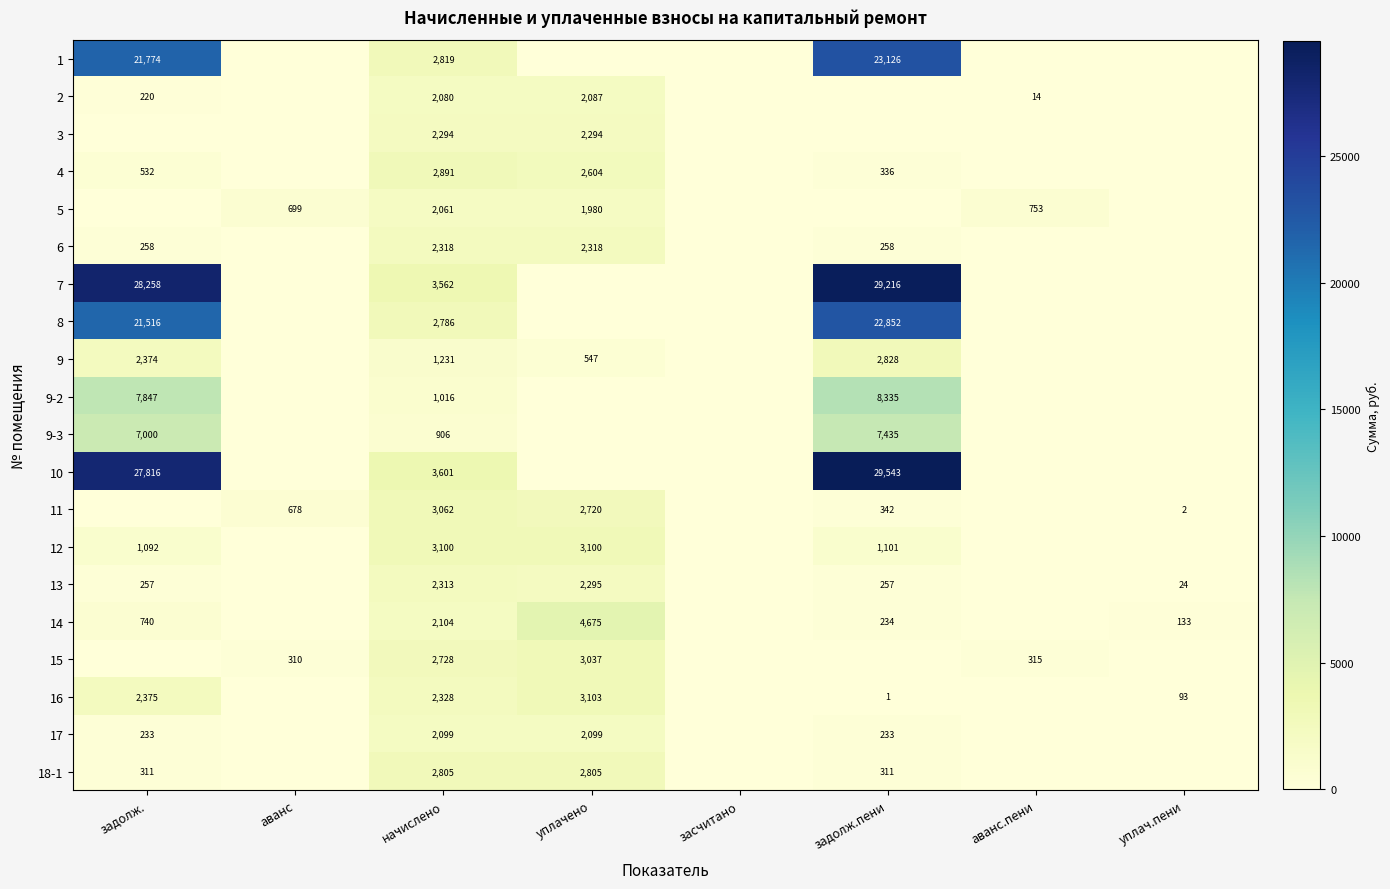

What is the sum of the 12 values at задолж. and задолж.пени?

2193